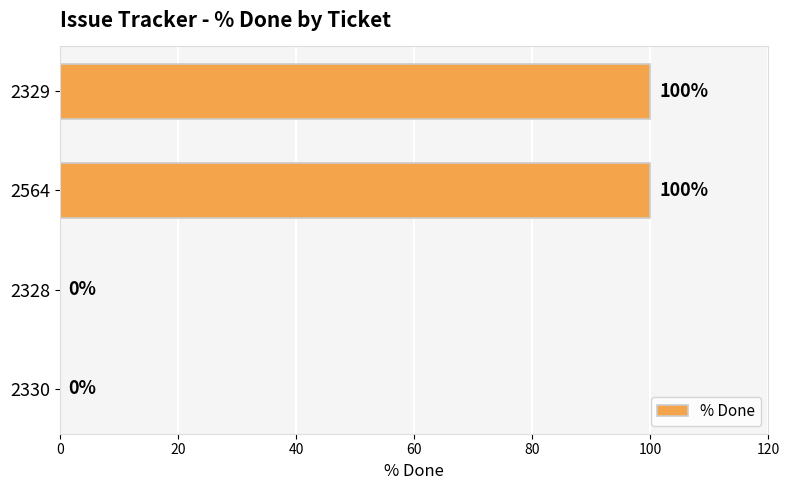

Reading top to bottom, list all the values displayed in this chart.

2329=100	2564=100	2328=0	2330=0